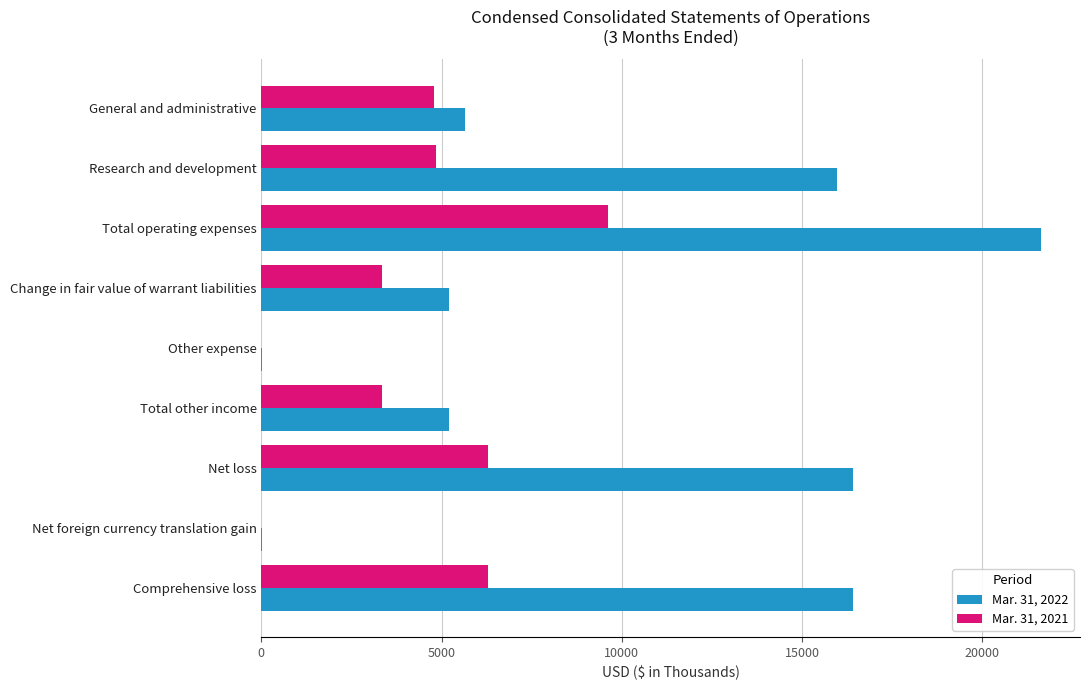

At which category is the sum across all series the highest?

Total operating expenses